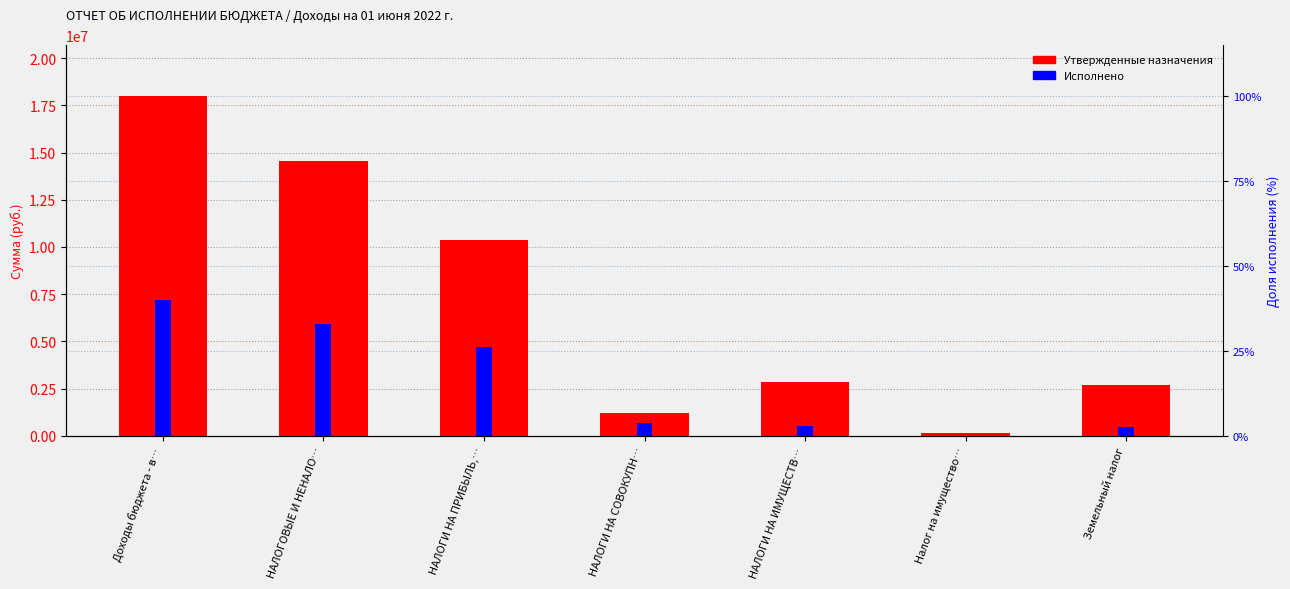

What position from the right is НАЛОГОВЫЕ И НЕНАЛО…?

6